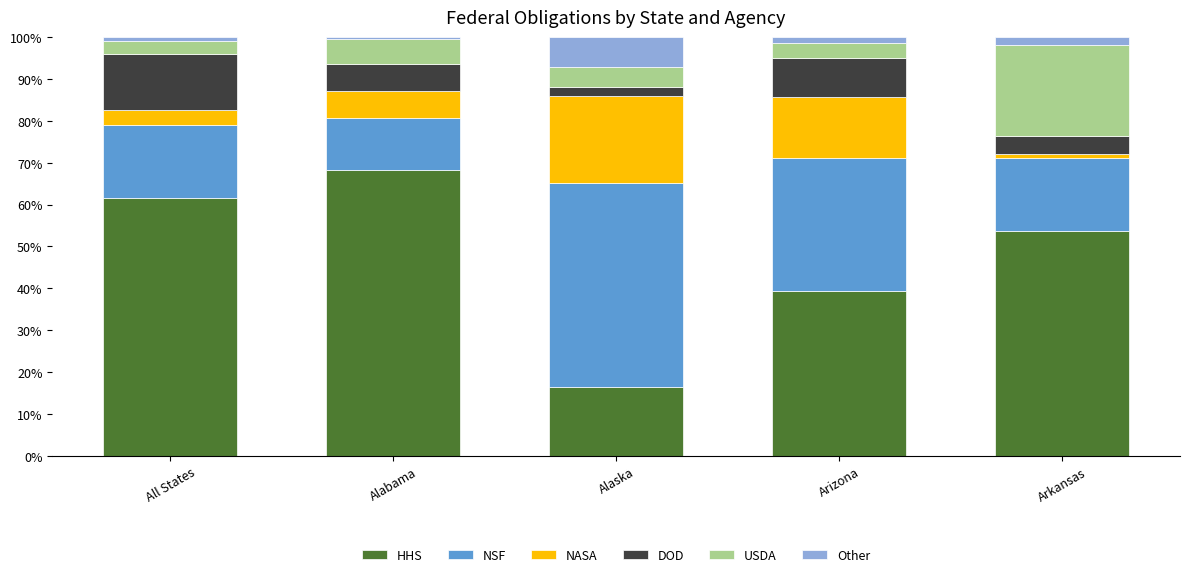

The value of HHS at Arizona is 8.5. True or false?

False